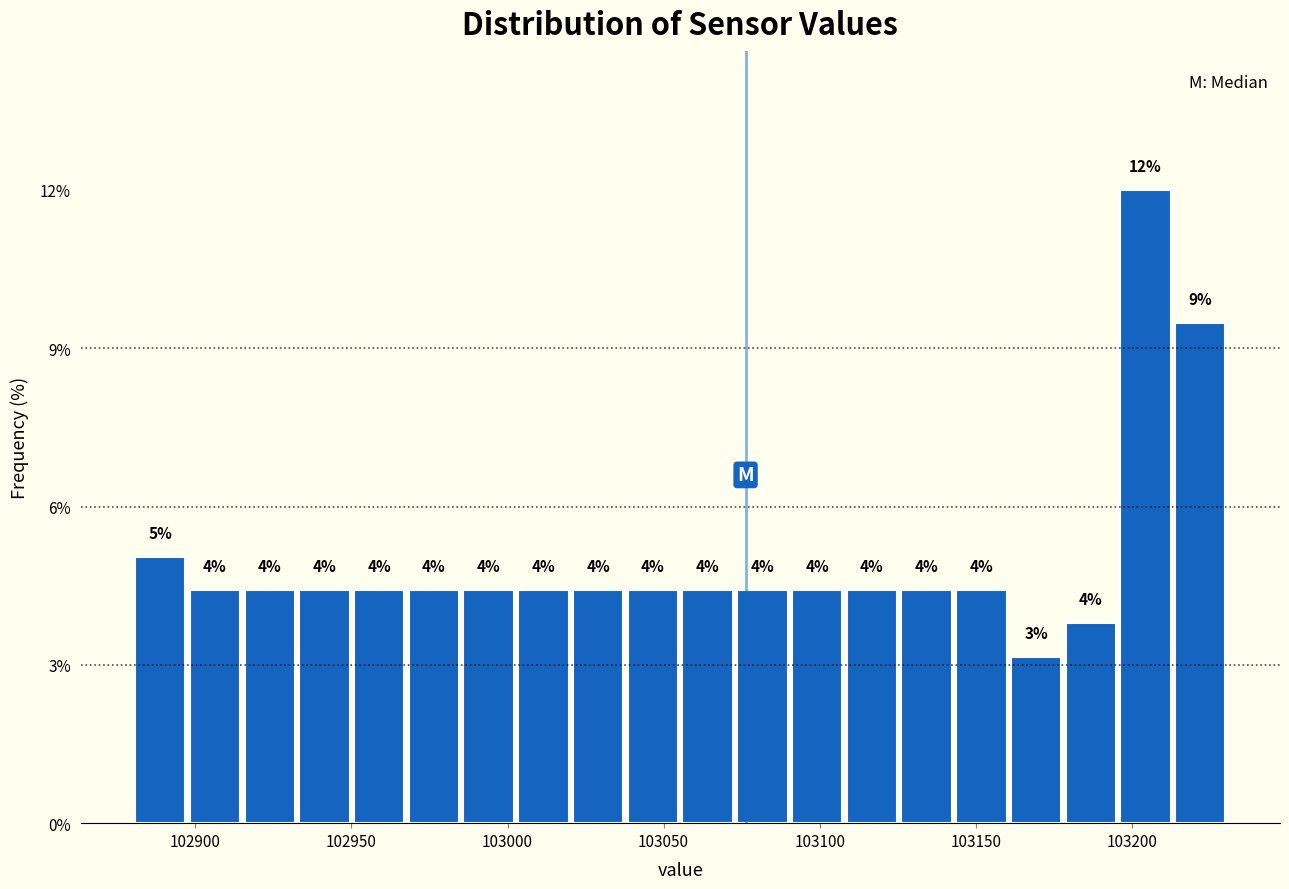

Around what value on the x-axis is the tallest bar? Give the approximate position of its centre, as read against the axis.

103205